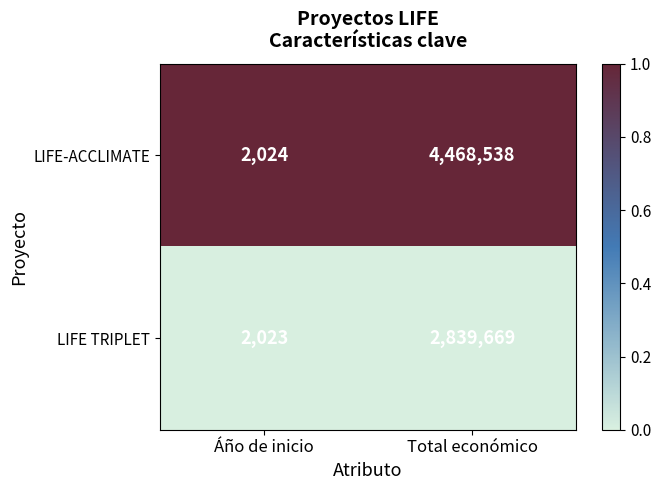

What is the total value across all series at Áño de inicio?

4047